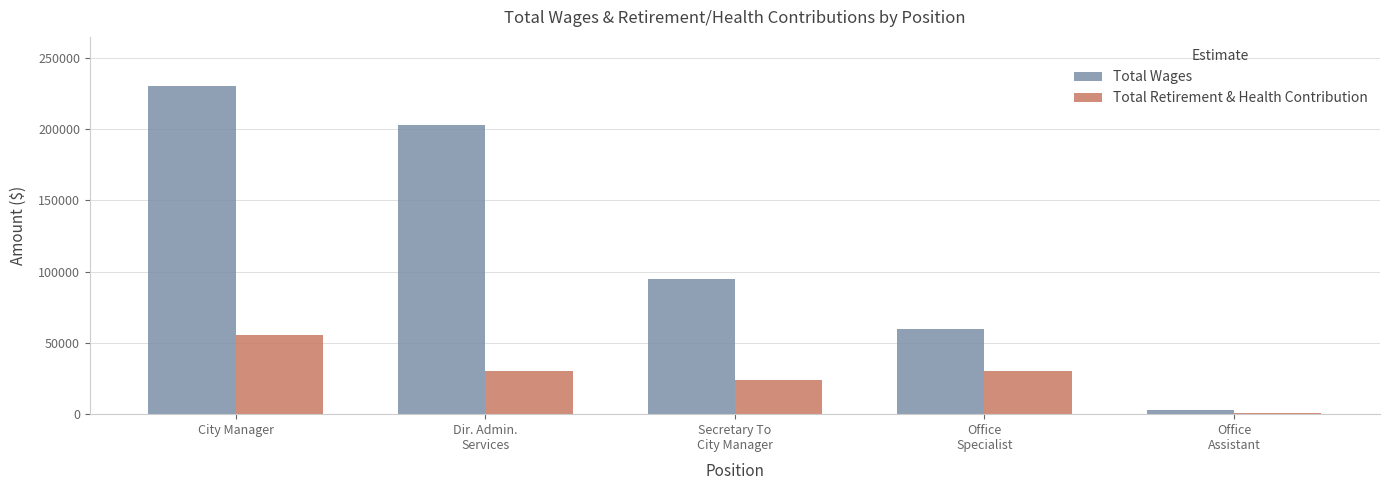

The value of Total Retirement & Health Contribution at City Manager is 99249. True or false?

False